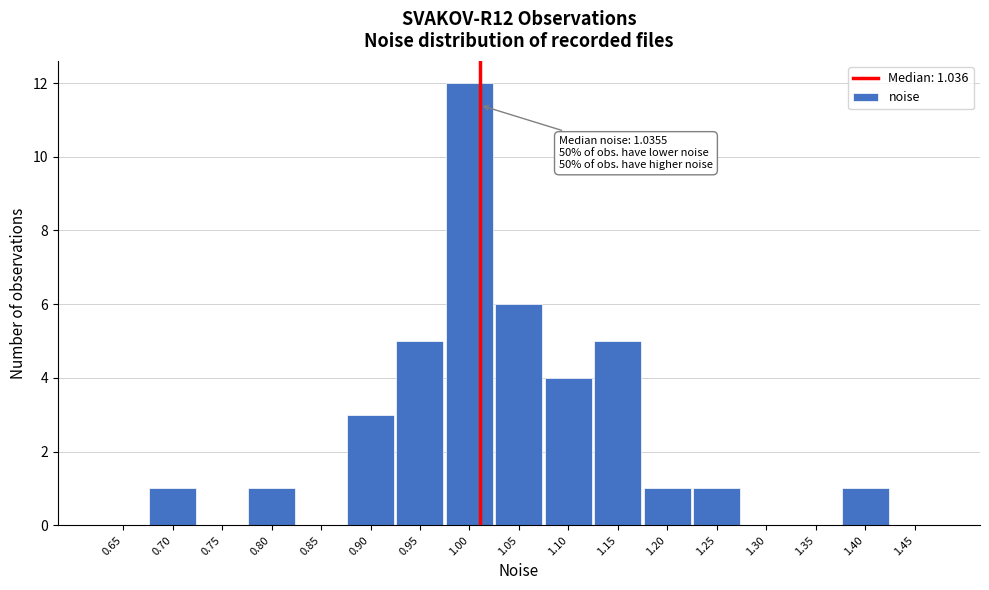

Reading right to left, extract all data points from this chart.

1.45=0	1.40=1	1.35=0	1.30=0	1.25=1	1.20=1	1.15=5	1.10=4	1.05=6	1.00=12	0.95=5	0.90=3	0.85=0	0.80=1	0.75=0	0.70=1	0.65=0